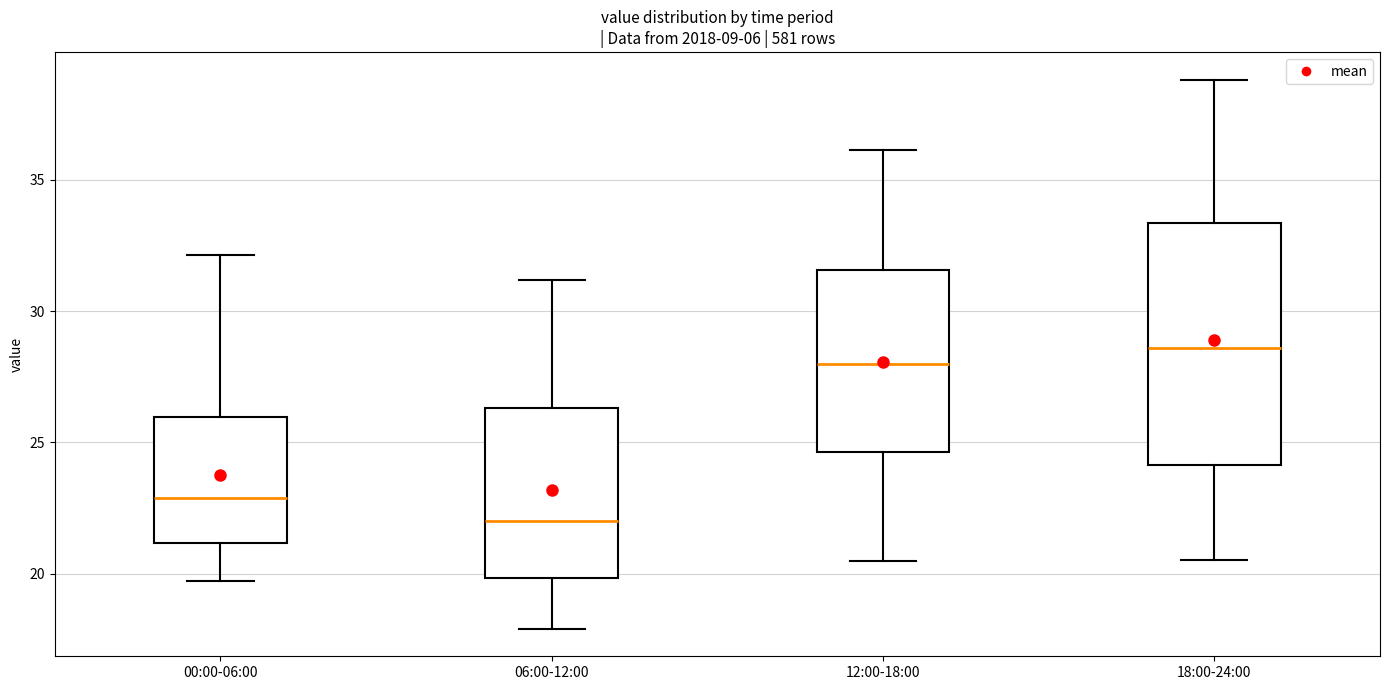

Reading left to right, read every box against the y-axis: the position of its median line, the range the box covers, and the ends of its whiskers. The values are not printed on the chart, so give them approximately, as read against the axis.

00:00-06:00: median 23.0, box 21.0 to 26.0, whiskers 19.5 to 32.0
06:00-12:00: median 22.0, box 20.0 to 26.5, whiskers 18.0 to 31.0
12:00-18:00: median 28.0, box 24.5 to 31.5, whiskers 20.5 to 36.0
18:00-24:00: median 28.5, box 24.0 to 33.5, whiskers 20.5 to 39.0